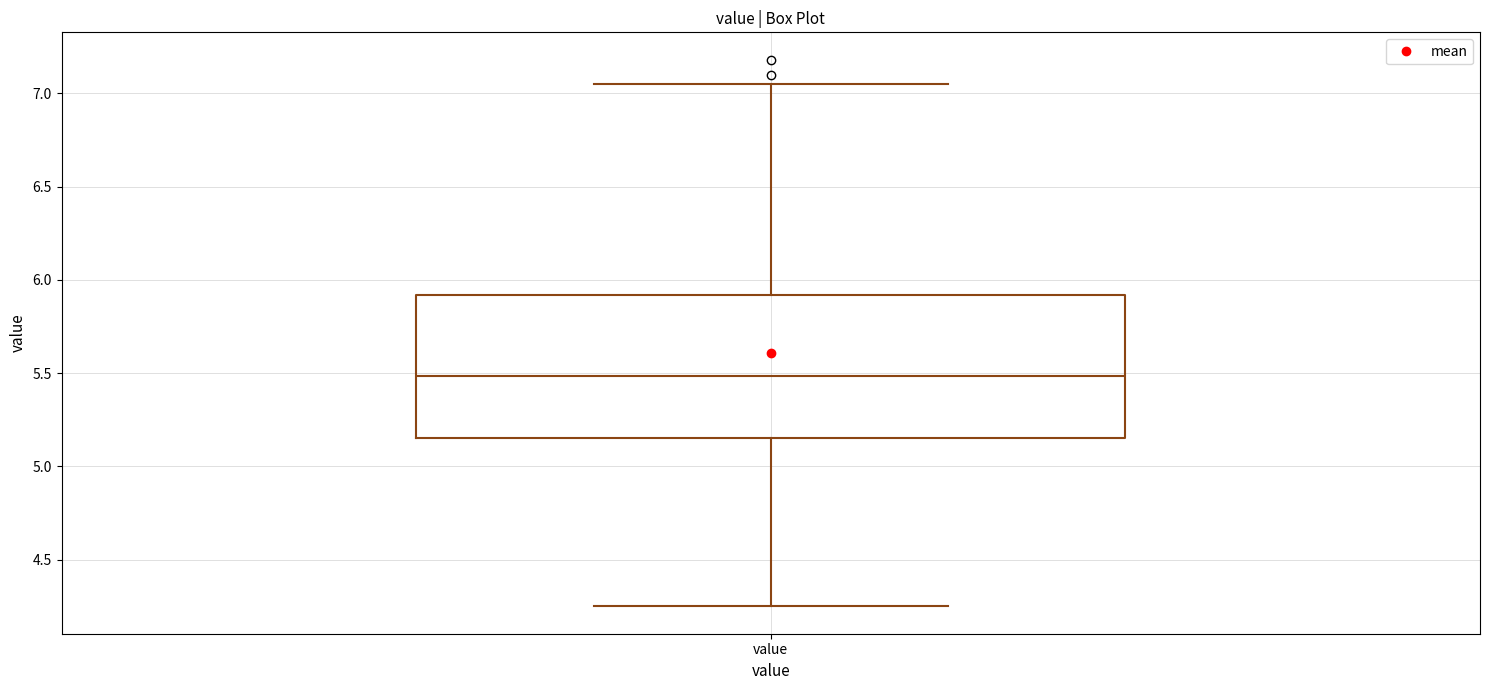

Read this box plot against the y-axis: the position of the median line, the range covered by the box, and the ends of both whiskers. The values are not printed on the chart, so give them approximately, as read against the axis.

median 5.50, box 5.15 to 5.90, whiskers 4.25 to 7.05